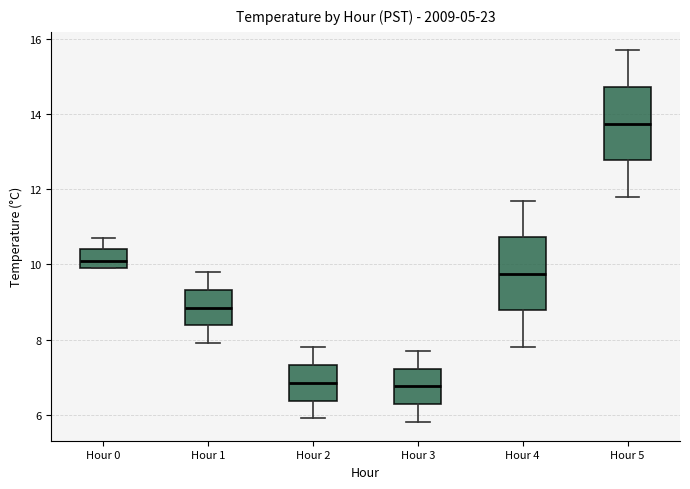

Where does the lower whisker of the box for Hour 3 end on the y-axis? The values are not printed on the chart, so give them approximately, as read against the axis.

5.8